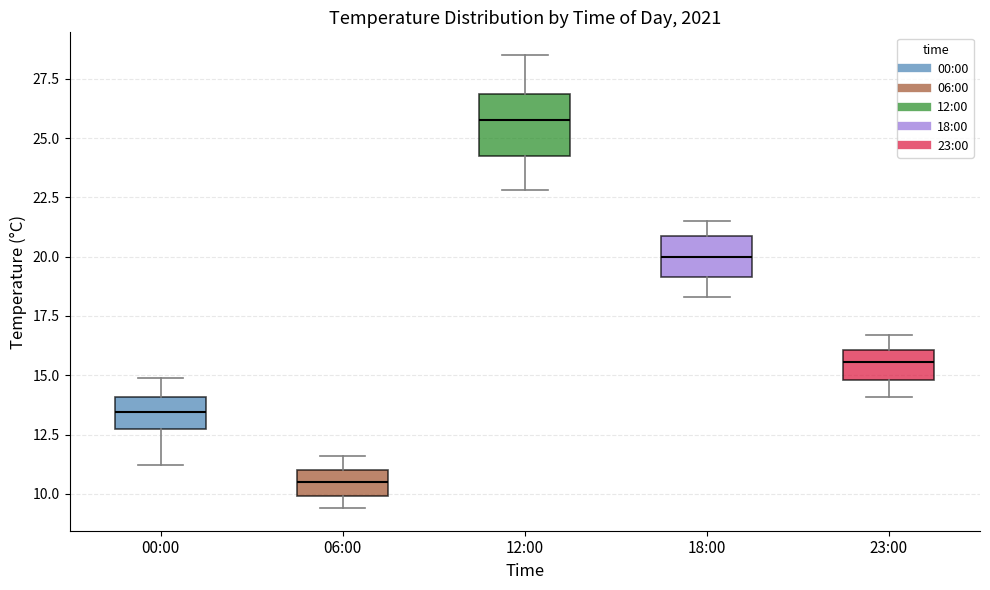

Which box is the tallest, from its lower edge to its upper edge?

12:00